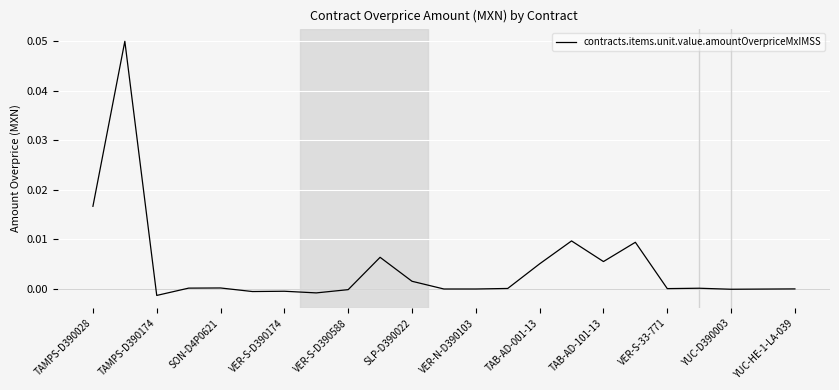

How many distinct data groups are displayed?

1